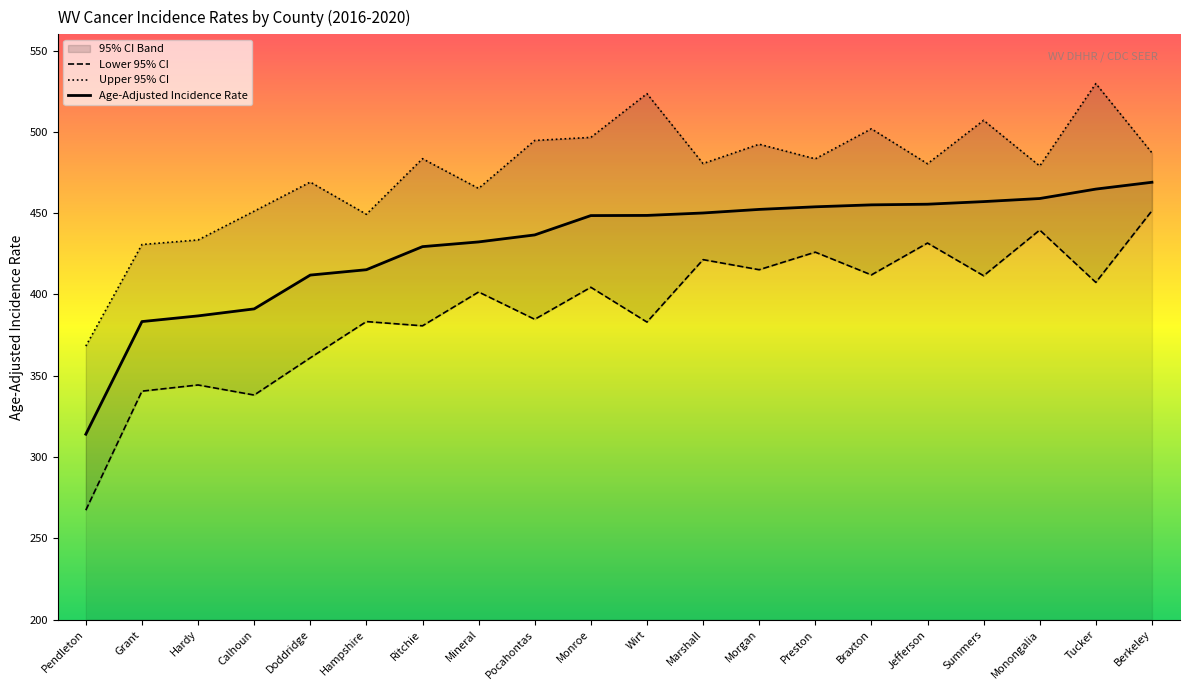

What is the value of the Age-Adjusted Incidence Rate point at the 6th from the left?

415.2